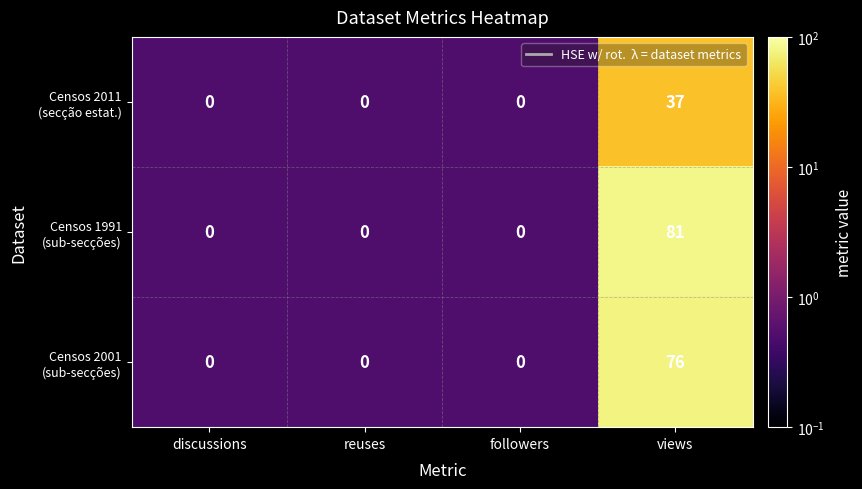

What is the maximum value shown in the chart?

81